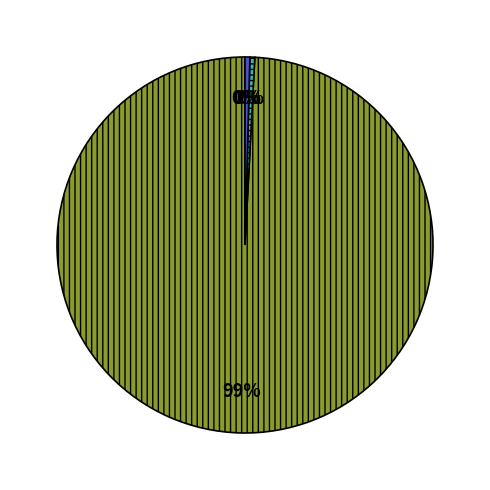

What percentage is NOT represented by Common stock, issued shares?

99.6%